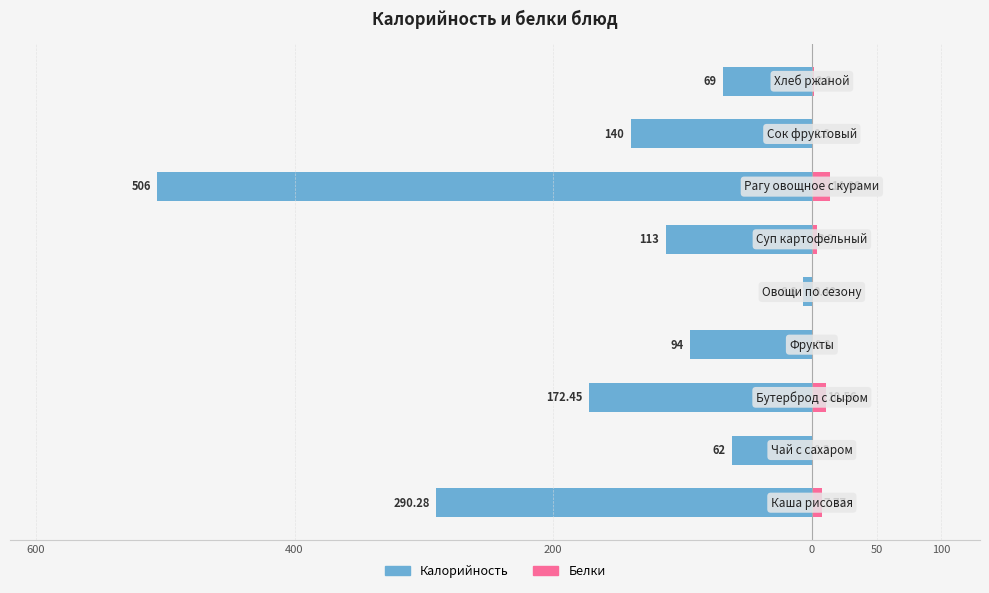

What is the value of the Калорийность bar at the 2nd from the left?

-62.0